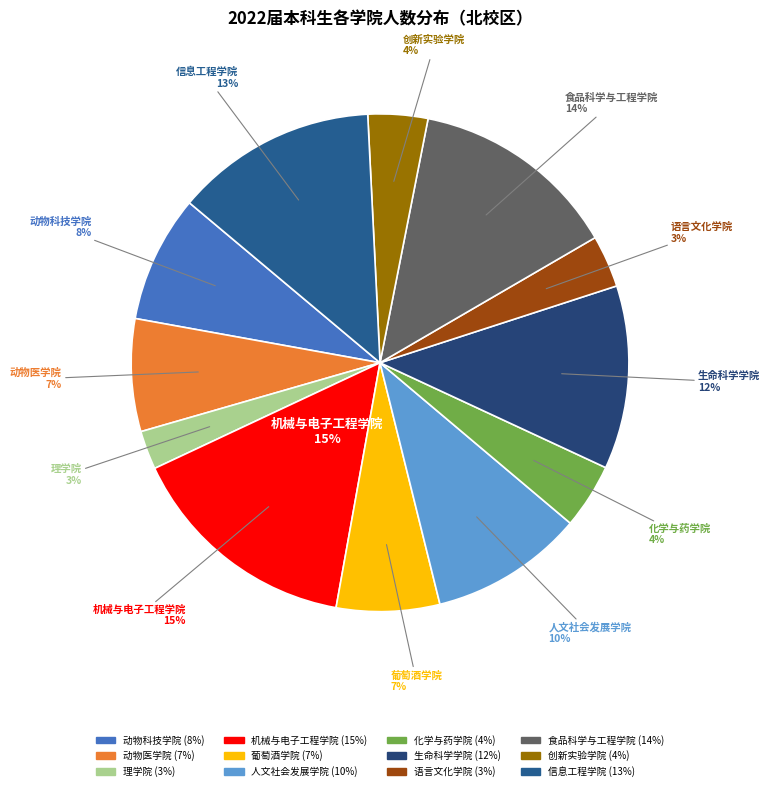

Does any single category account for the majority?

No